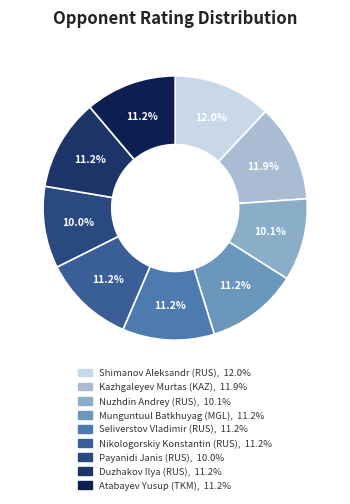

Does Kazhgaleyev Murtas (KAZ) account for over 50% of the chart?

No